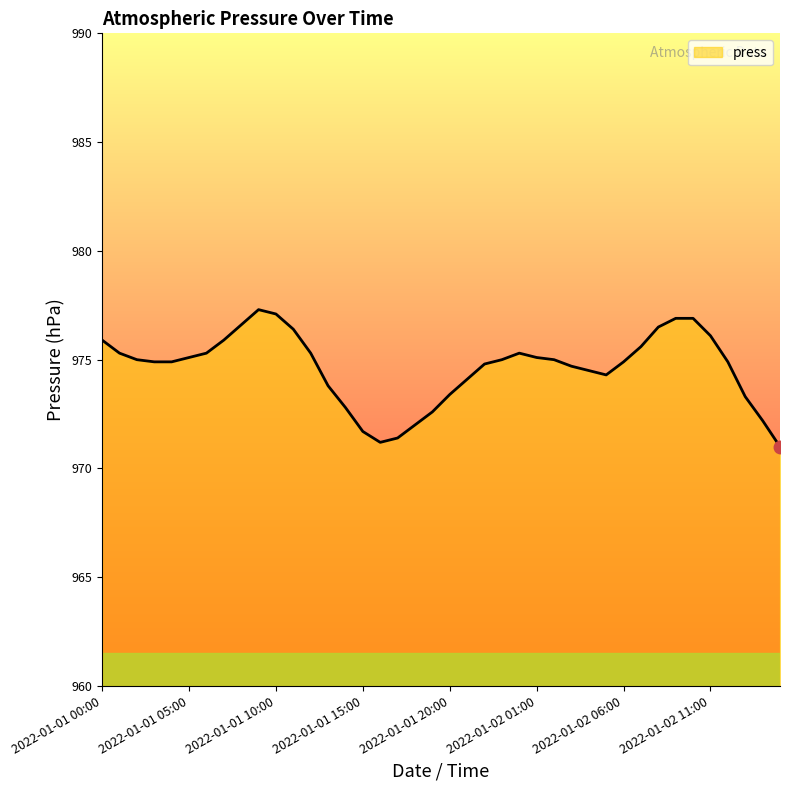

What is the greatest value displayed?

977.3